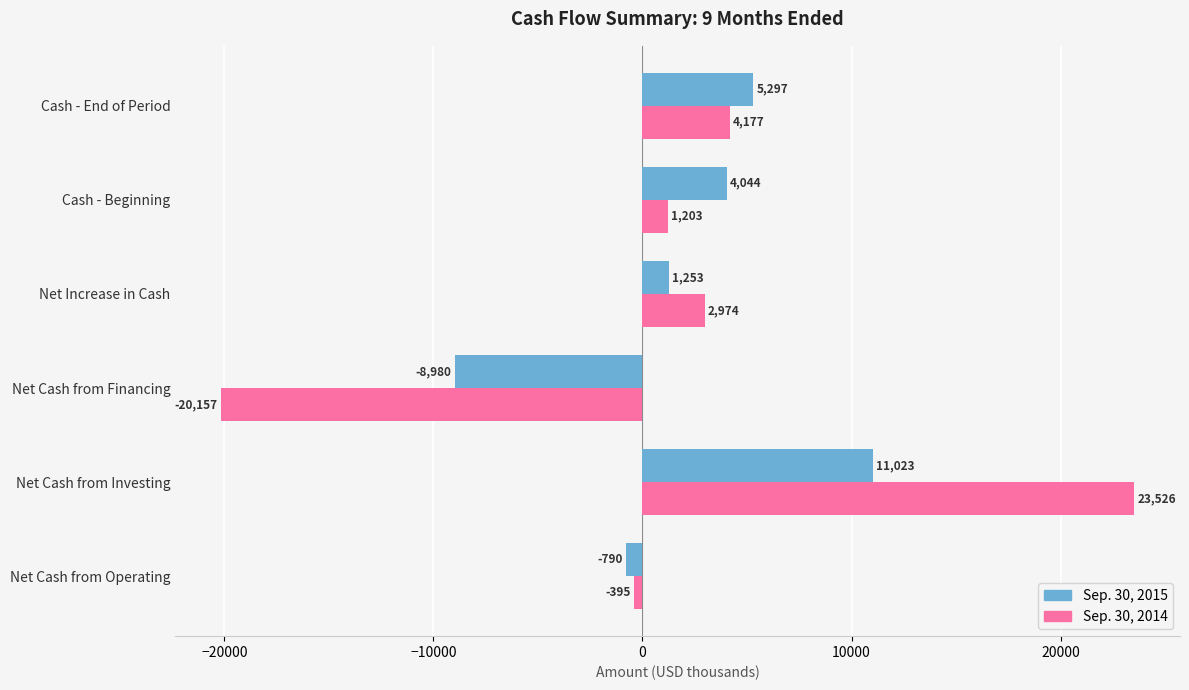

At which category is the sum across all series the highest?

Net Cash from Investing